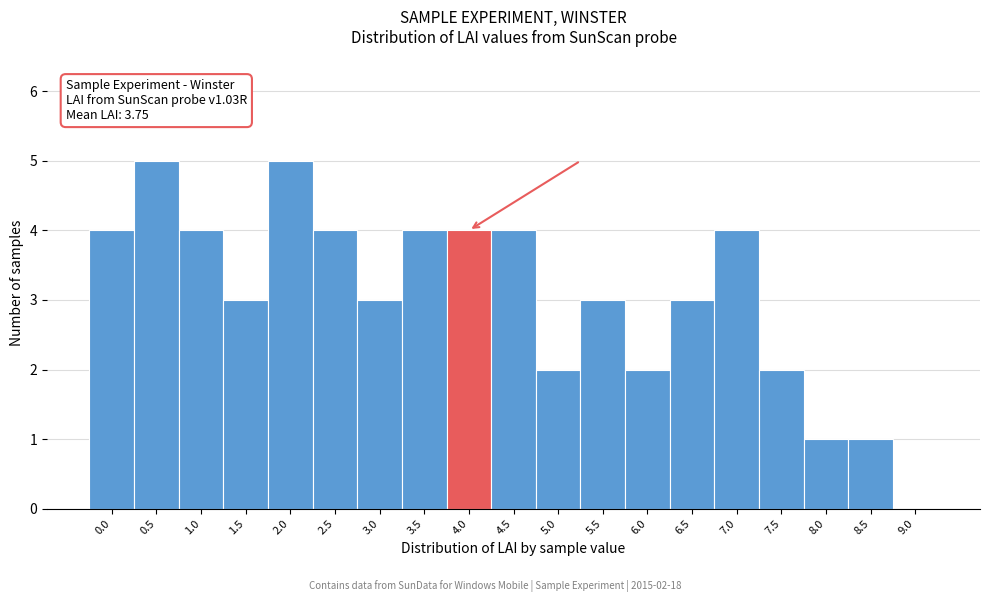

Reading left to right, extract all data points from this chart.

0.0=4	0.5=5	1.0=4	1.5=3	2.0=5	2.5=4	3.0=3	3.5=4	4.0=4	4.5=4	5.0=2	5.5=3	6.0=2	6.5=3	7.0=4	7.5=2	8.0=1	8.5=1	9.0=0